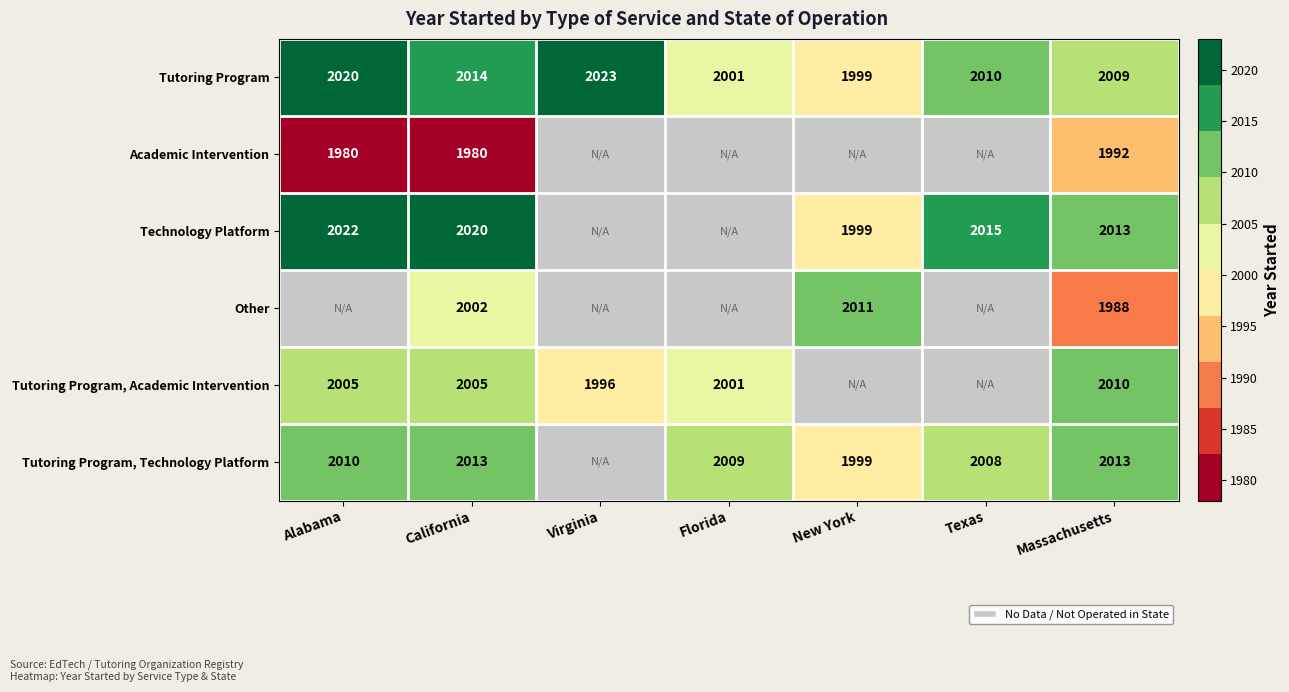

At how many categories does at least one series exceed 1446?

7